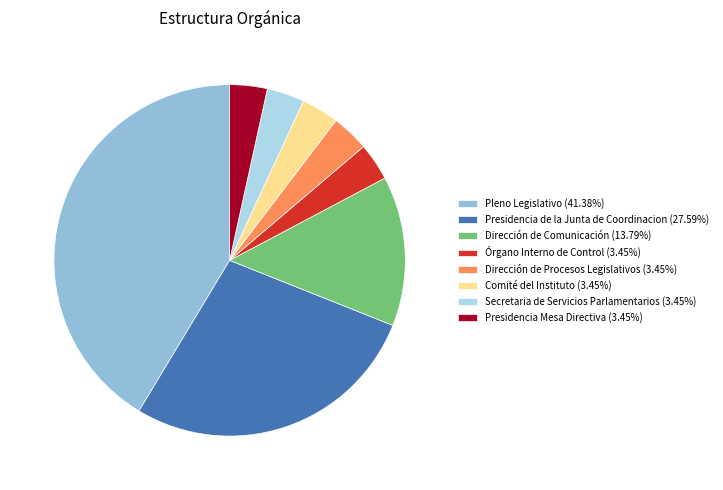

What is the largest slice in the pie chart?

Pleno Legislativo